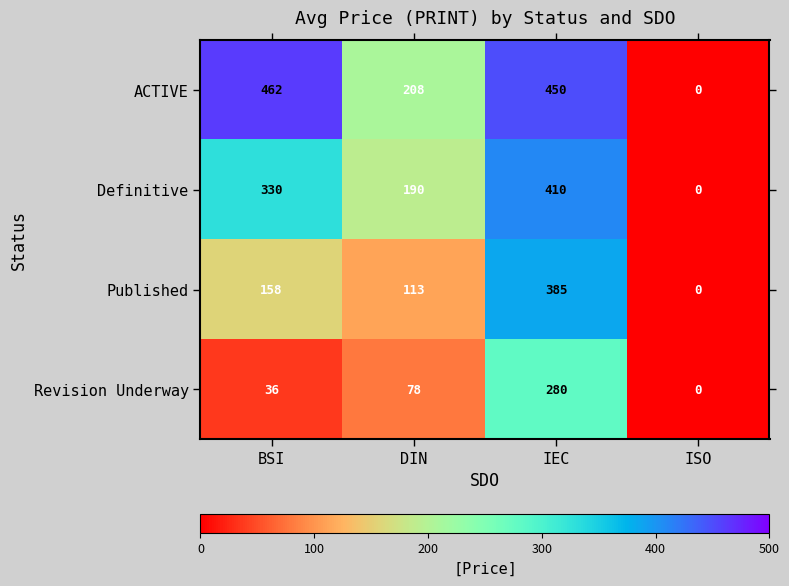

What value does the Published series have at BSI, to the nearest 50?

150